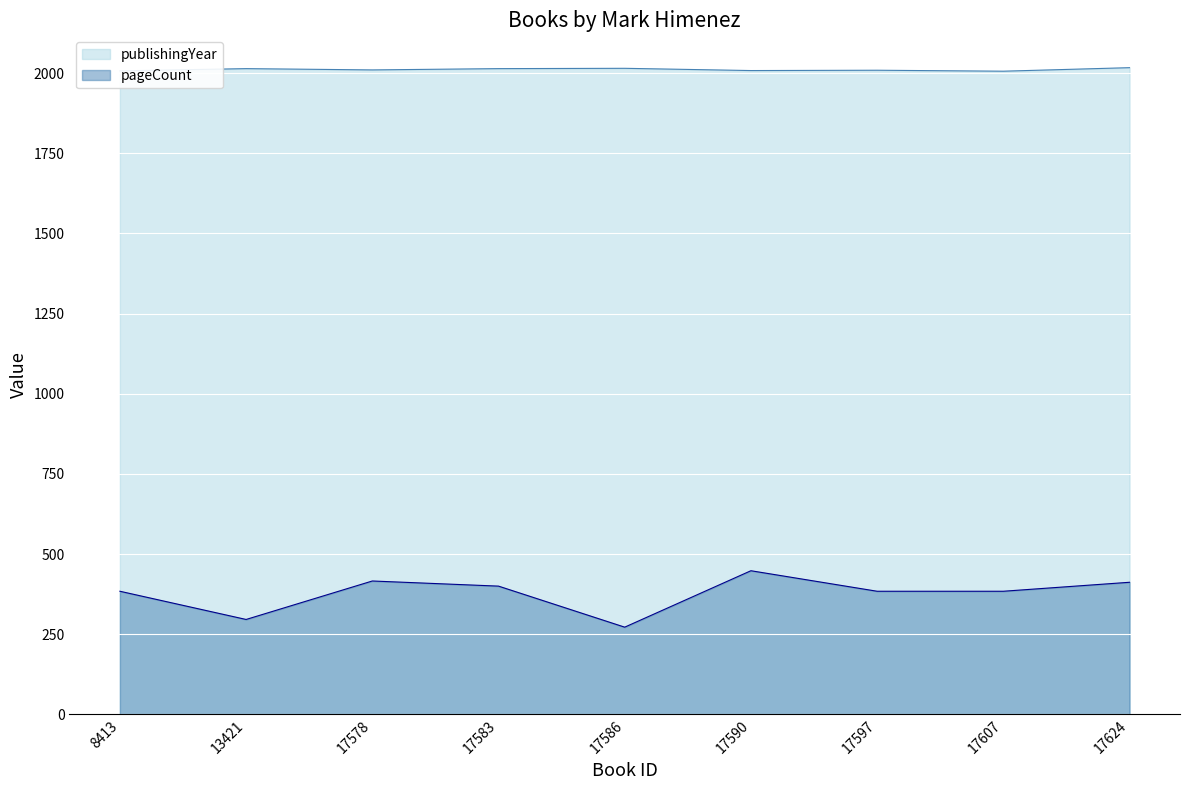

True or false: pageCount and publishingYear intersect in this chart.

False